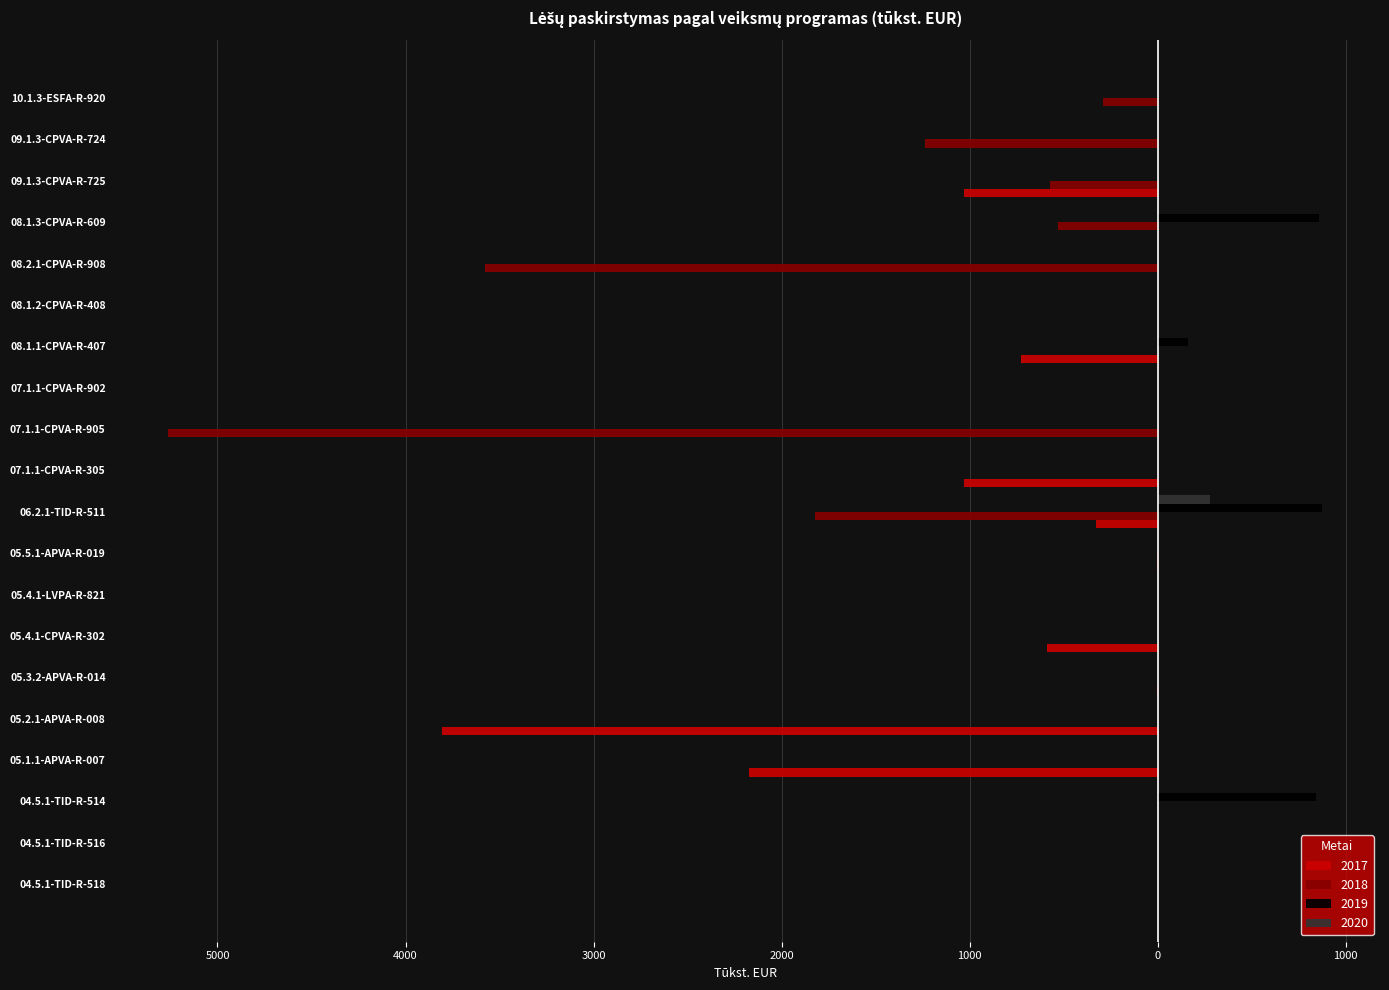

Rank the series by their maximum value, from highest to lowest.

2019, 2020, 2017, 2018